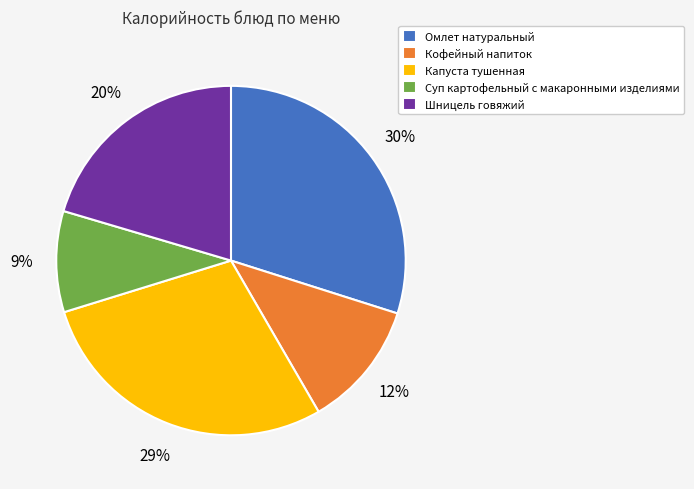

Which slice is the largest?

Омлет натуральный